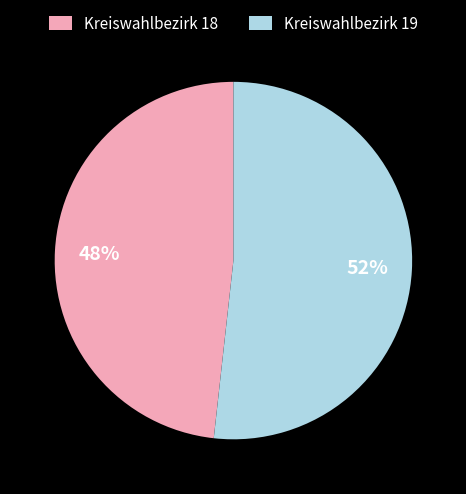

Rank the categories by value from highest to lowest.

Kreiswahlbezirk 19, Kreiswahlbezirk 18